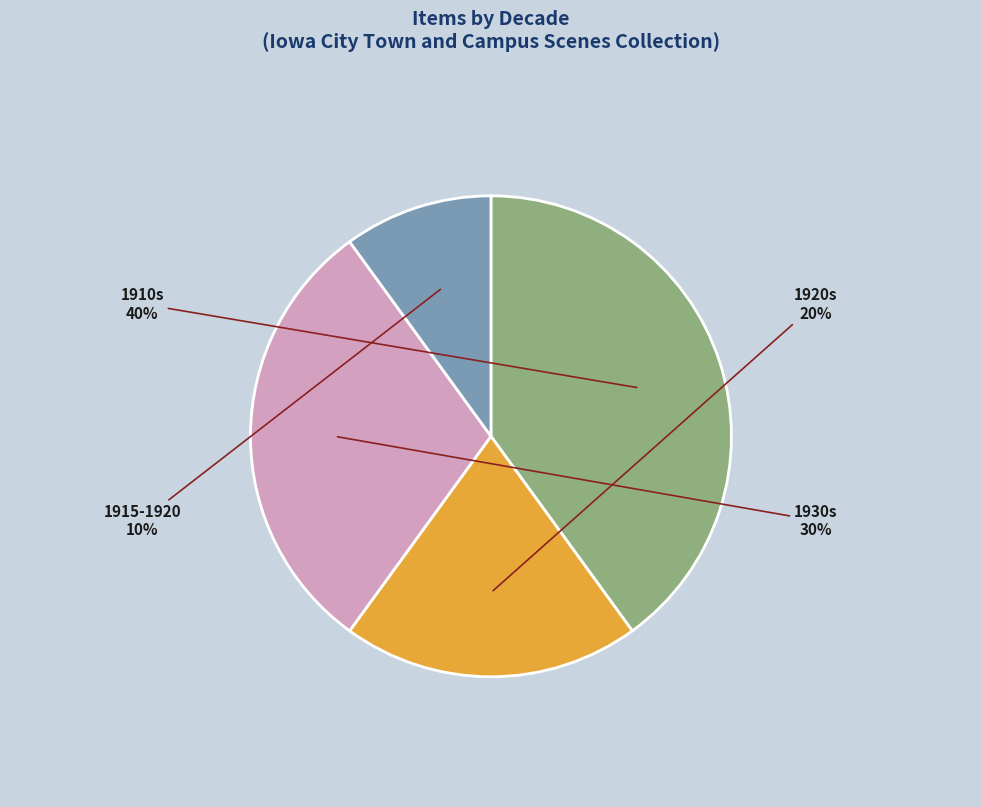

Does any single category account for the majority?

No